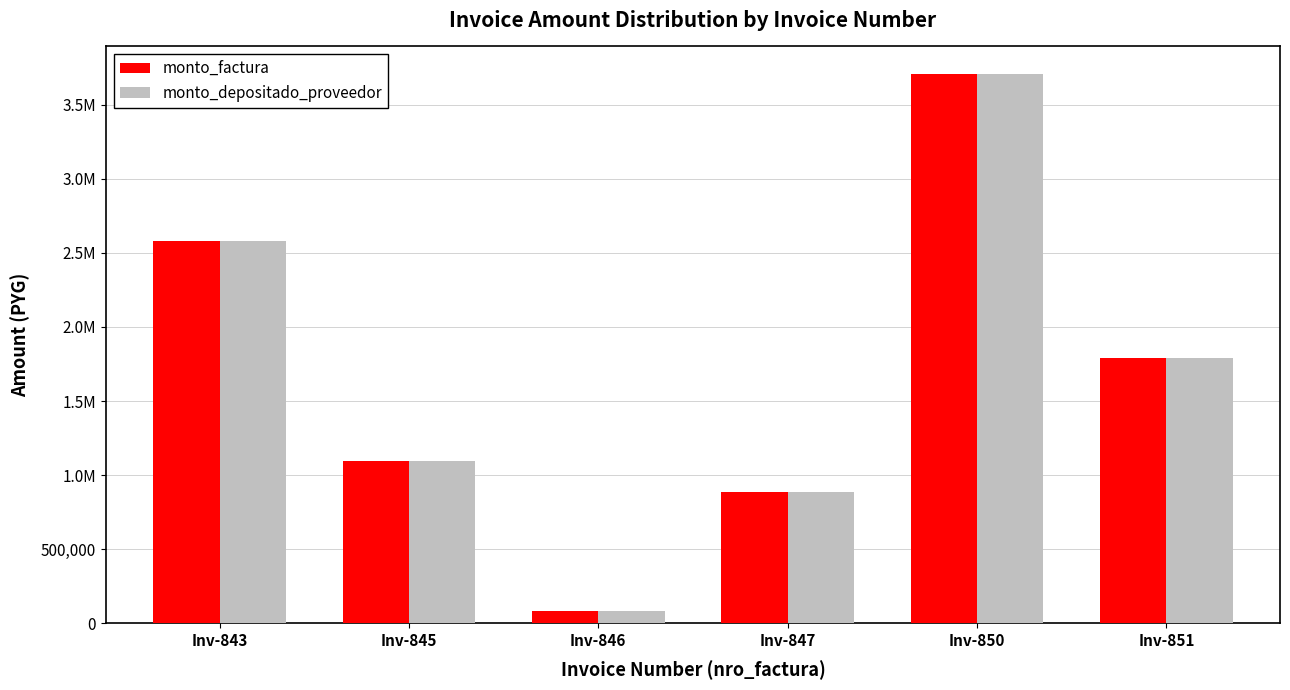

True or false: monto_depositado_proveedor has a value of 1623086 at Inv-843.

False